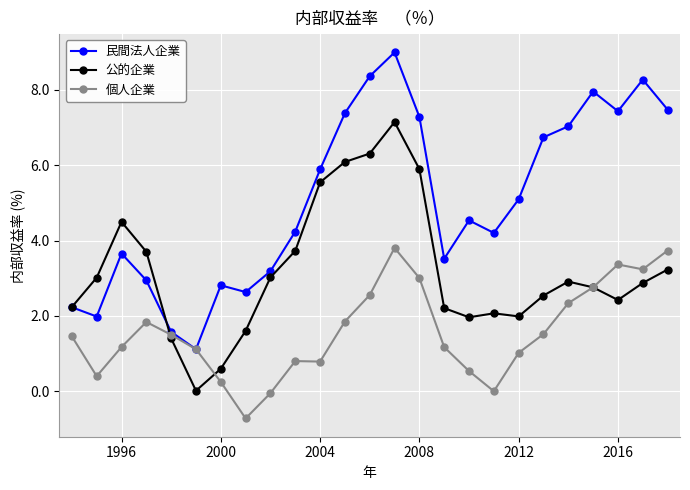

Which series has the widest spread of values?

民間法人企業